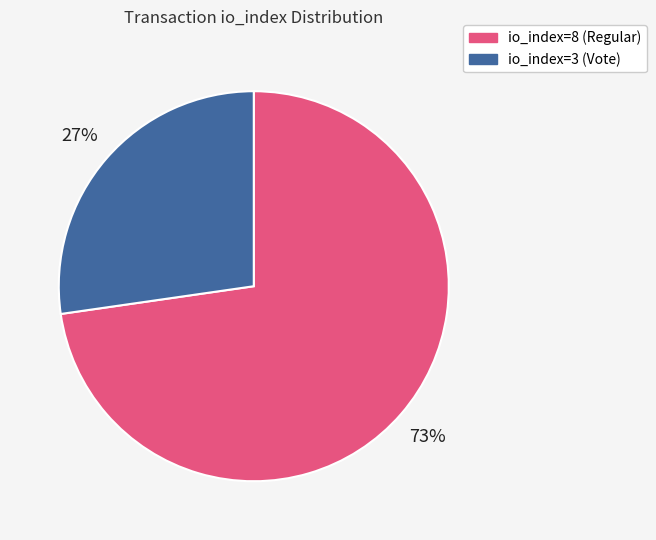

Between io_index=3 (Vote) and io_index=8 (Regular), which is larger?

io_index=8 (Regular)